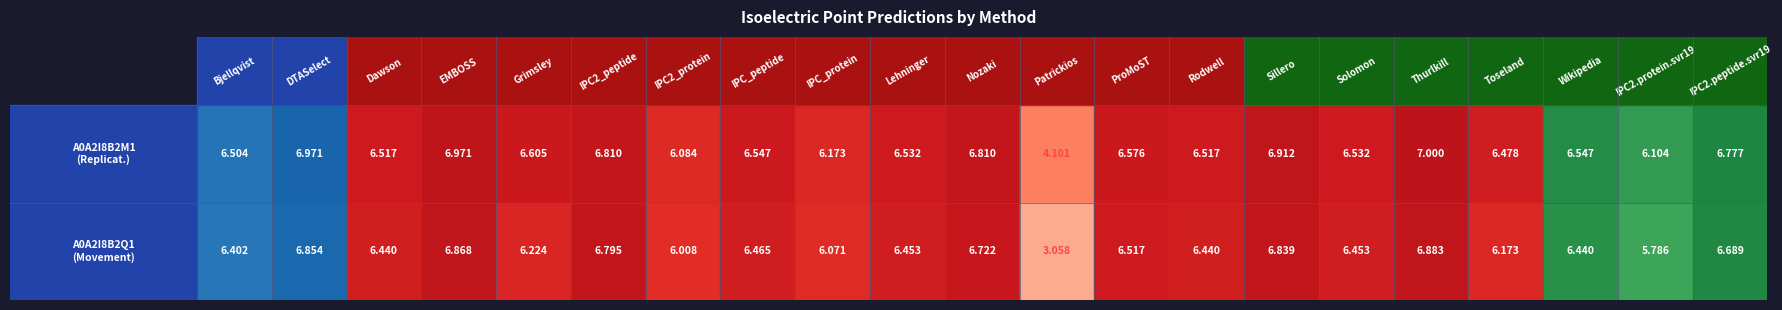

Which has a higher value, Rodwell or Toseland?

Rodwell